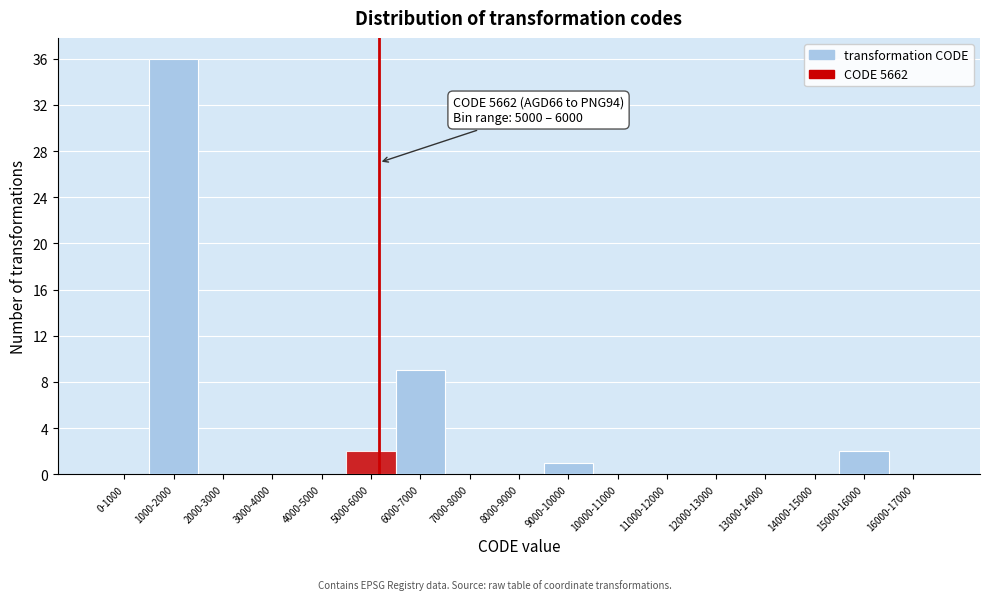

Reading left to right, list all the values displayed in this chart.

0-1000=0	1000-2000=36	2000-3000=0	3000-4000=0	4000-5000=0	5000-6000=2	6000-7000=9	7000-8000=0	8000-9000=0	9000-10000=1	10000-11000=0	11000-12000=0	12000-13000=0	13000-14000=0	14000-15000=0	15000-16000=2	16000-17000=0